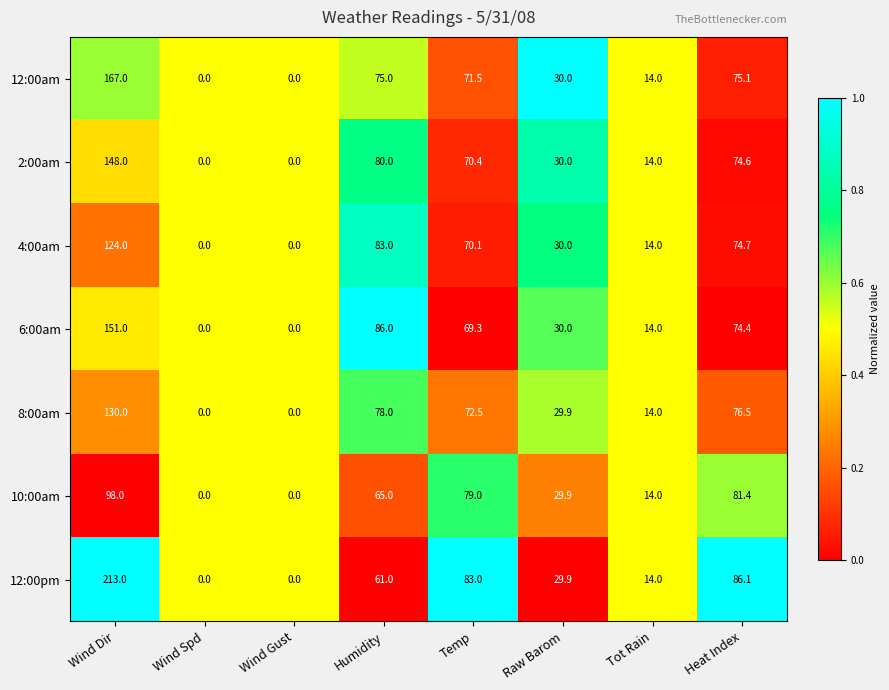

What is the average value of the 12:00pm series?

60.9